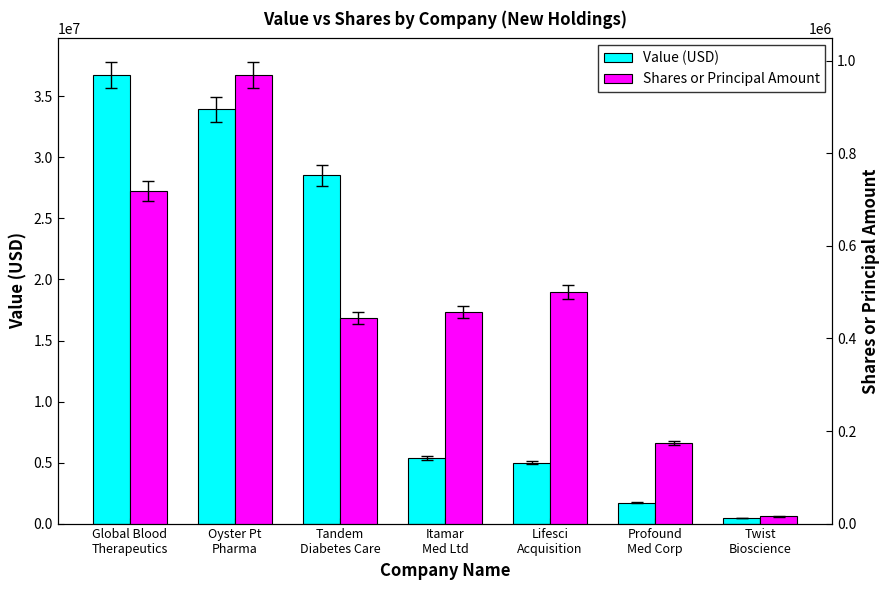

At which label does Shares or Principal Amount reach its minimum?

Twist
Bioscience